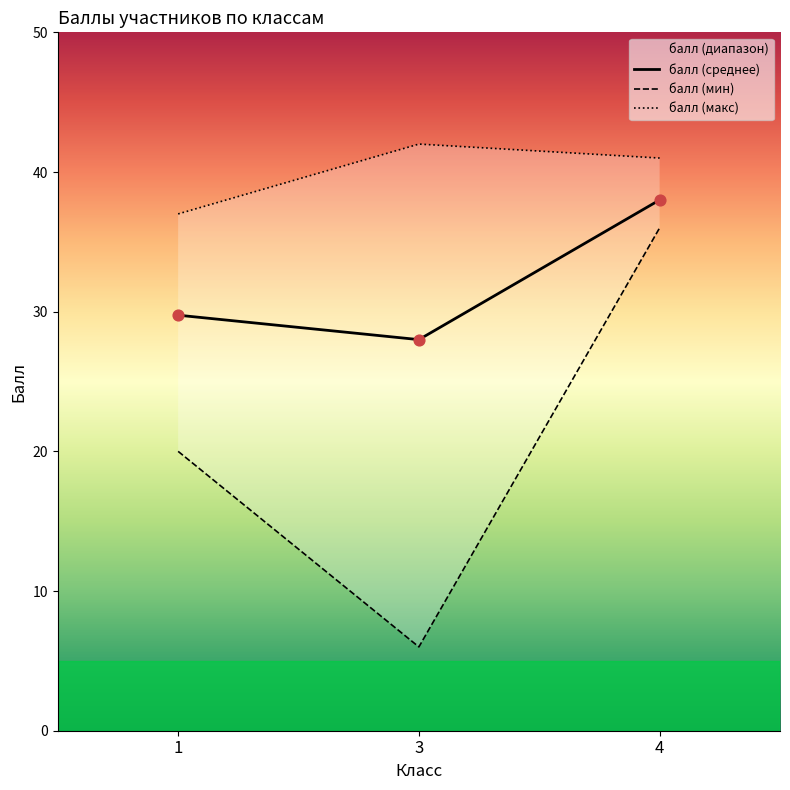

True or false: балл (среднее) has a value of 28.0 at 3.

True